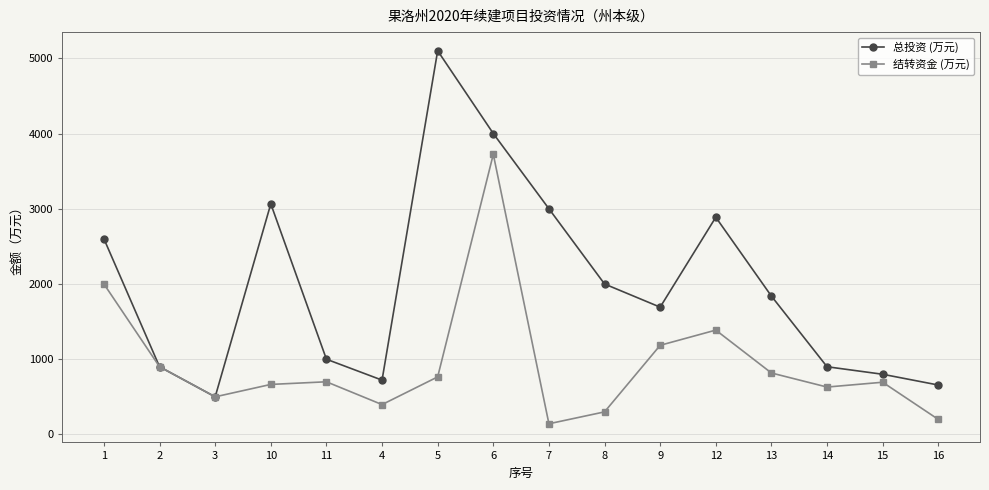

Where is the first local minimum for 总投资 (万元)?

3